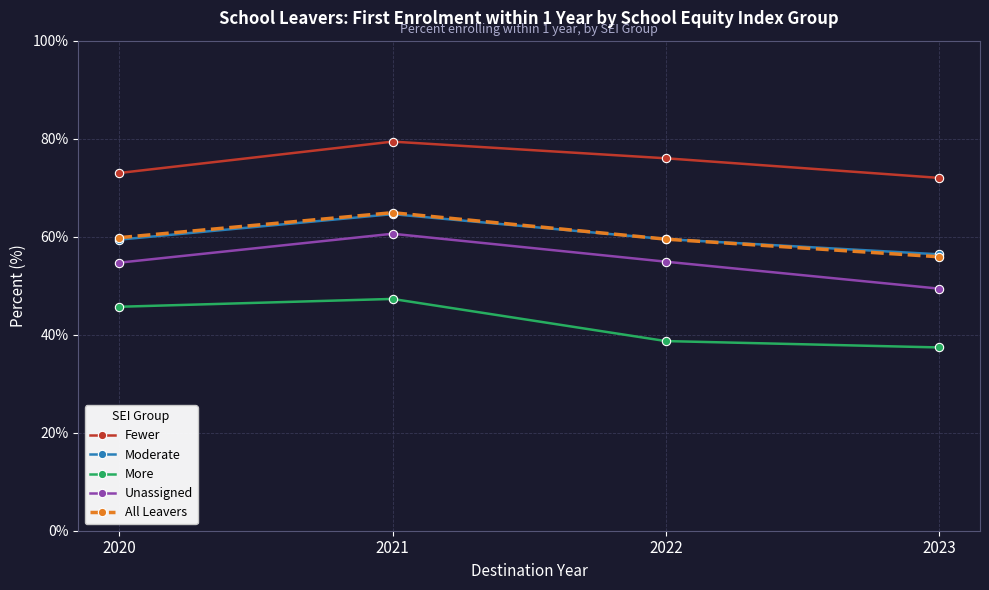

What are all the series names shown in the legend?

Fewer, Moderate, More, Unassigned, All Leavers